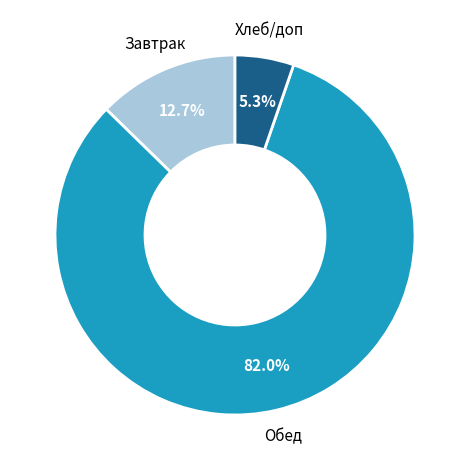

Is there any slice that represents more than half of the pie?

Yes